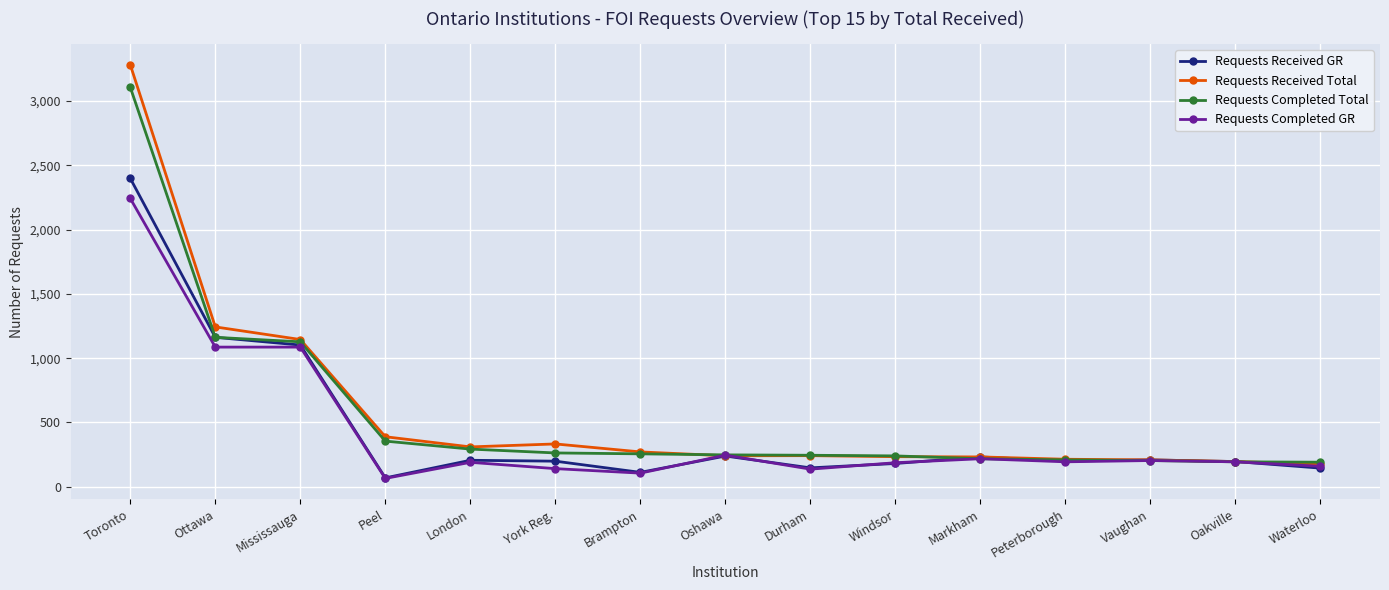

Which series changed the most between Durham and Markham?

Requests Received GR